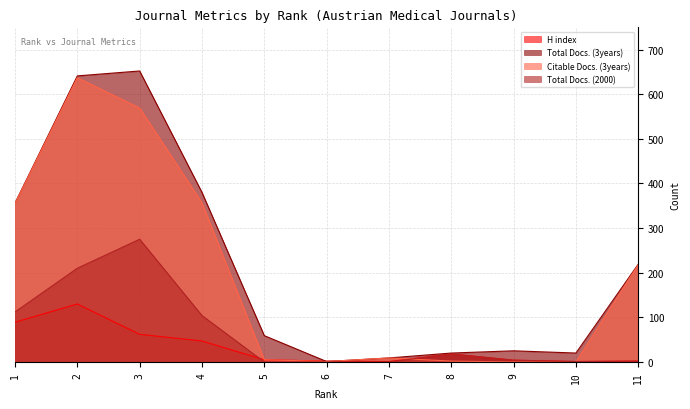

Reading right to left, extract all data points from this chart.

H index: 2	1	4	18	1	2	5	47	62	130	89
Total Docs. (3years): 219	20	25	20	9	1	59	380	652	641	356
Citable Docs. (3years): 218	0	0	2	9	1	5	357	569	637	355
Total Docs. (2000): 2	1	4	18	0	0	0	104	275	210	112